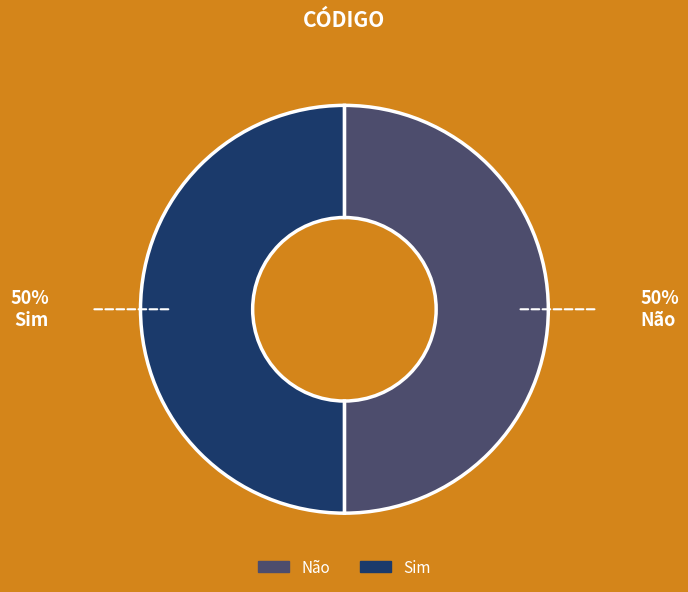

Combined, do Não and Sim account for over 50%?

Yes